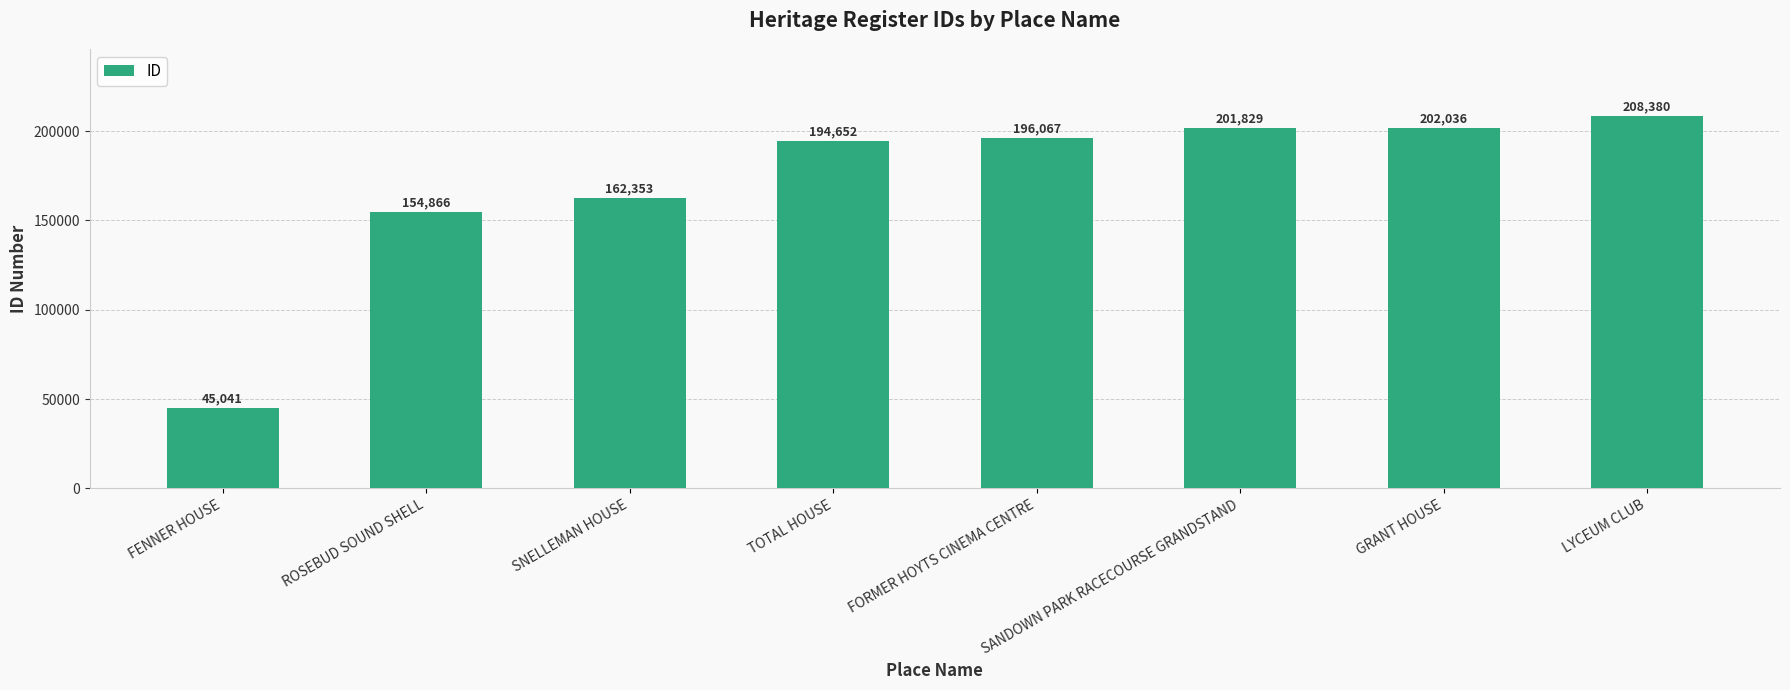

What is the label of the 6th bar from the right?

SNELLEMAN HOUSE